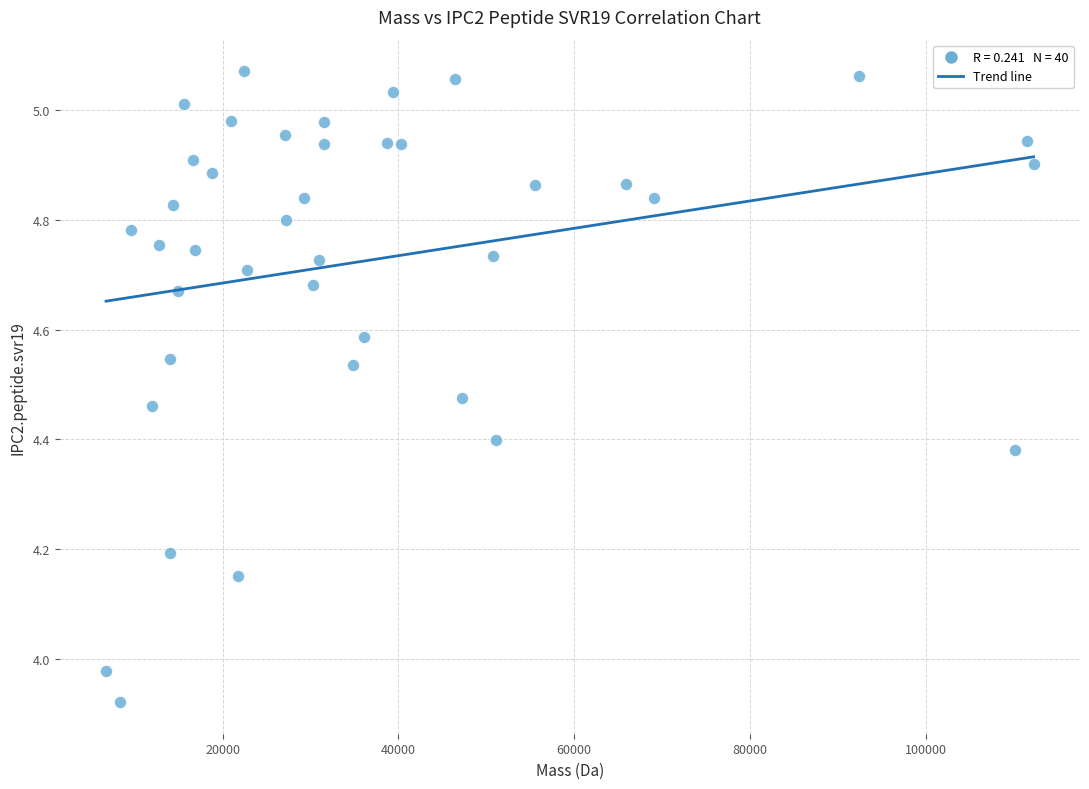

What is the range of X values (max minus min)?

105521.9